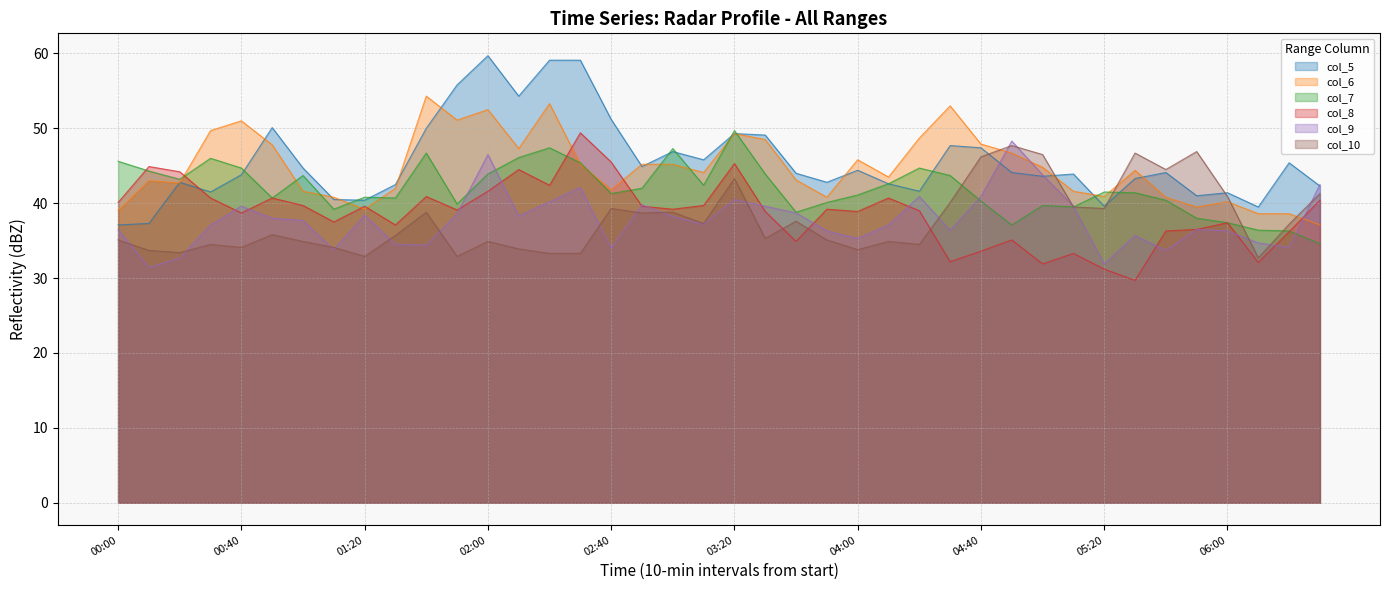

Which series ends up on top after the final intersection of col_10 and col_9?

col_9